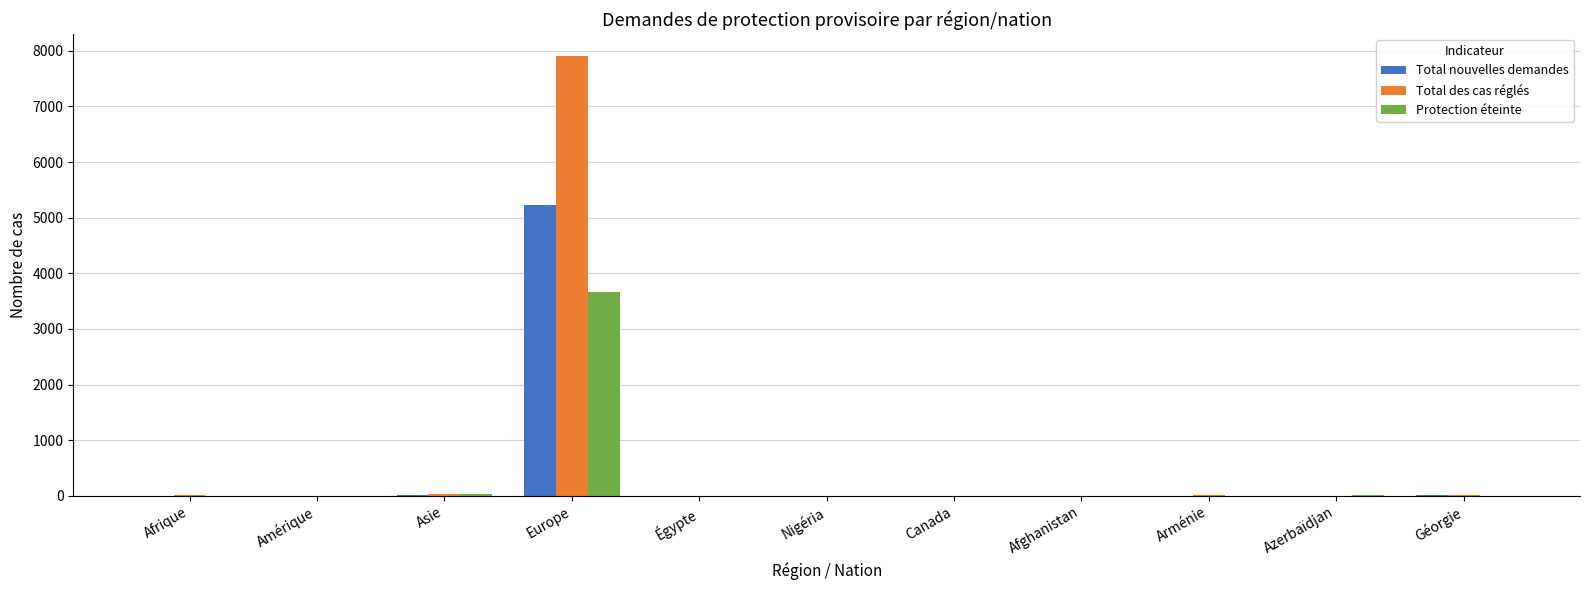

Which label corresponds to the largest value in the chart?

Europe